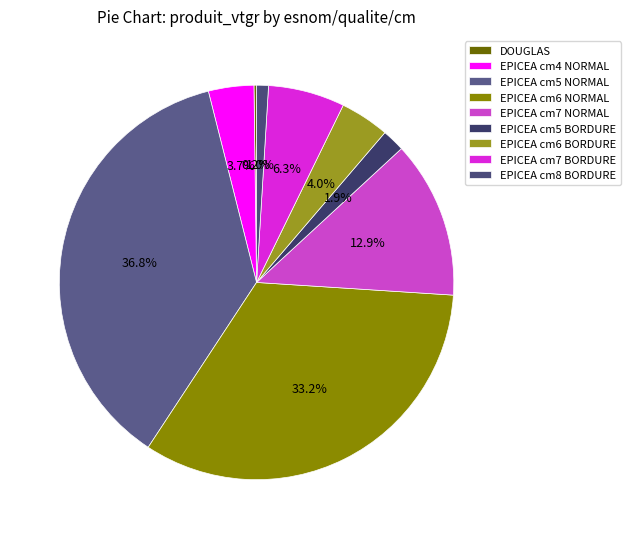

Count the number of slices in the pie.

9